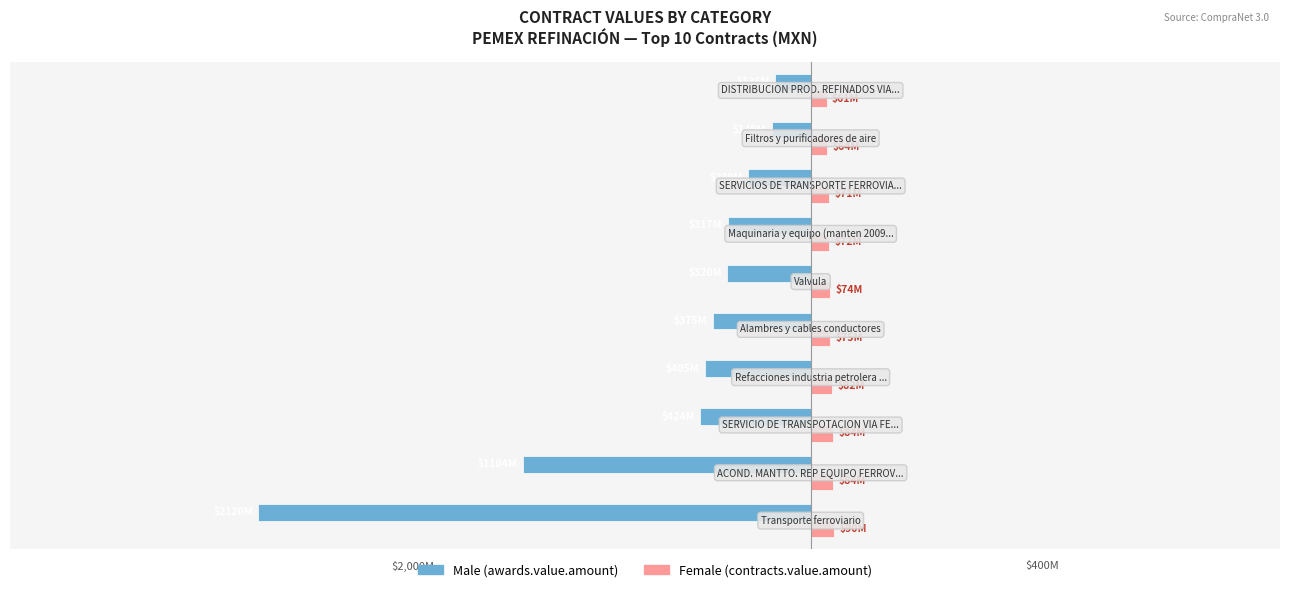

Is it true that Male equals -74455263.1 at 9?

False